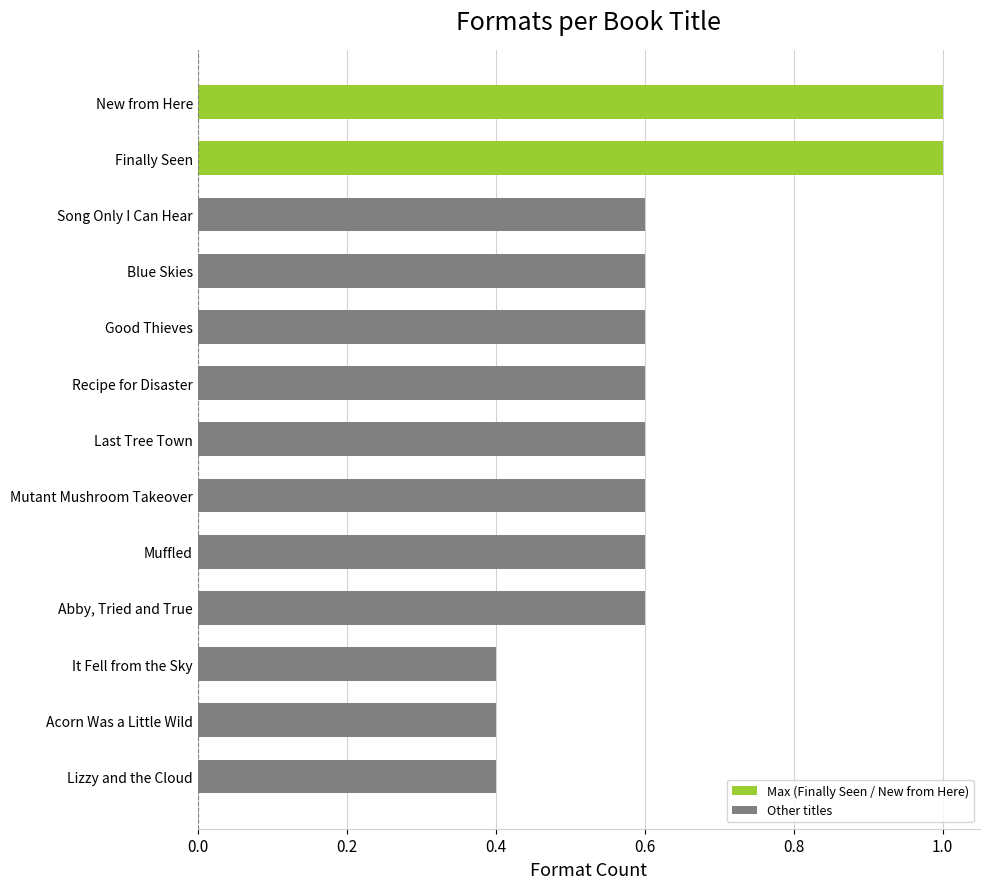

Reading bottom to top, extract all data points from this chart.

Lizzy and the Cloud=0.4	Acorn Was a Little Wild=0.4	It Fell from the Sky=0.4	Abby, Tried and True=0.6	Muffled=0.6	Mutant Mushroom Takeover=0.6	Last Tree Town=0.6	Recipe for Disaster=0.6	Good Thieves=0.6	Blue Skies=0.6	Song Only I Can Hear=0.6	Finally Seen=1.0	New from Here=1.0